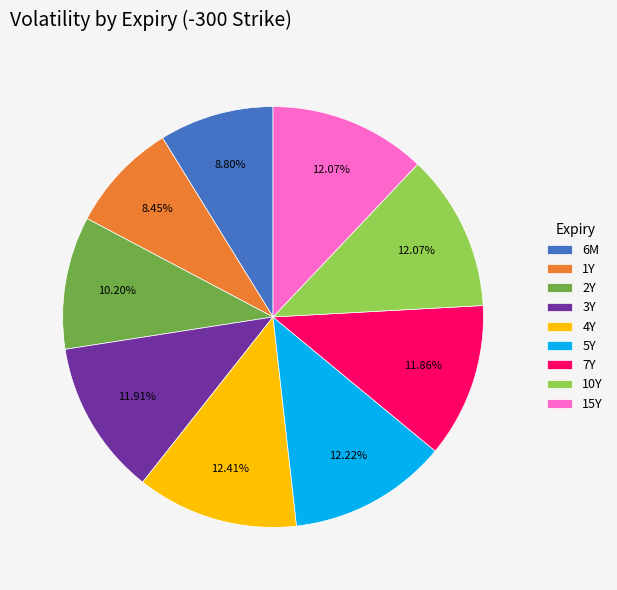

Combined, what portion of the pie is 7Y and 4Y?

24.3%